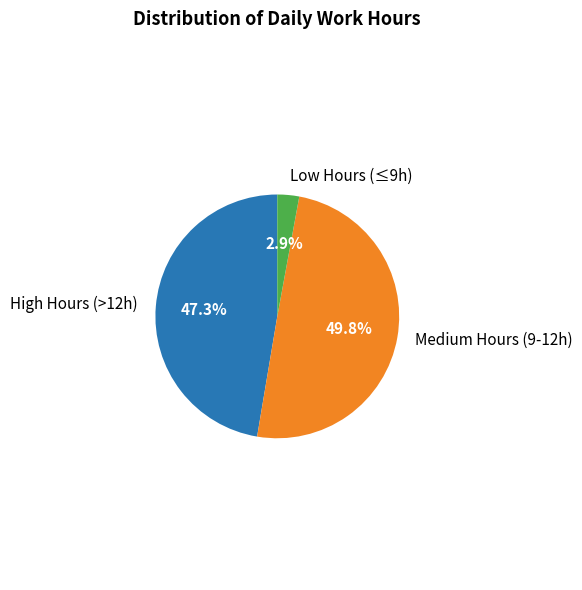

Between Low Hours (≤9h) and High Hours (>12h), which is larger?

High Hours (>12h)